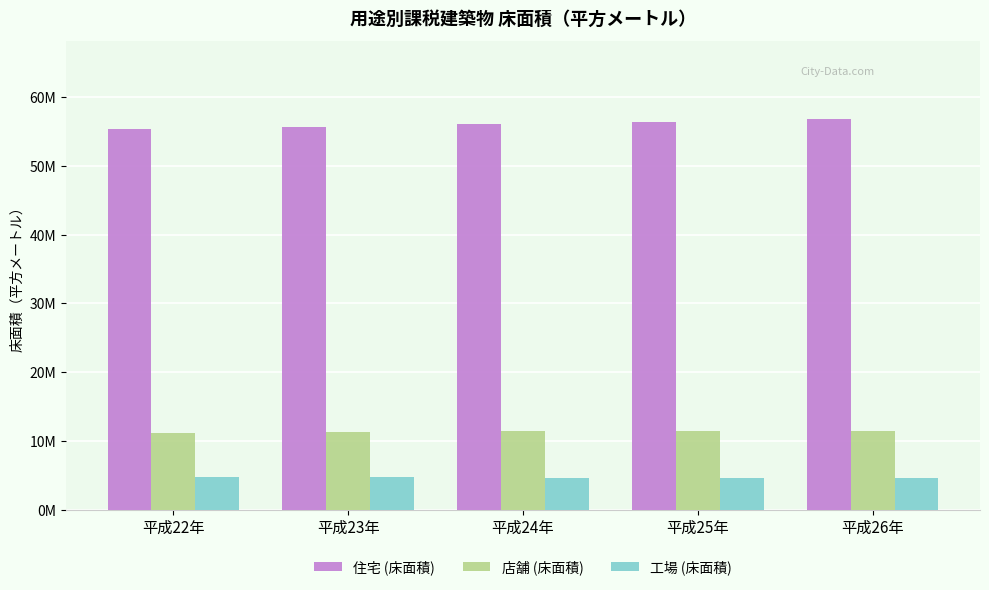

What is the difference between the maximum and minimum values in the 店舗 (床面積) series?

288132